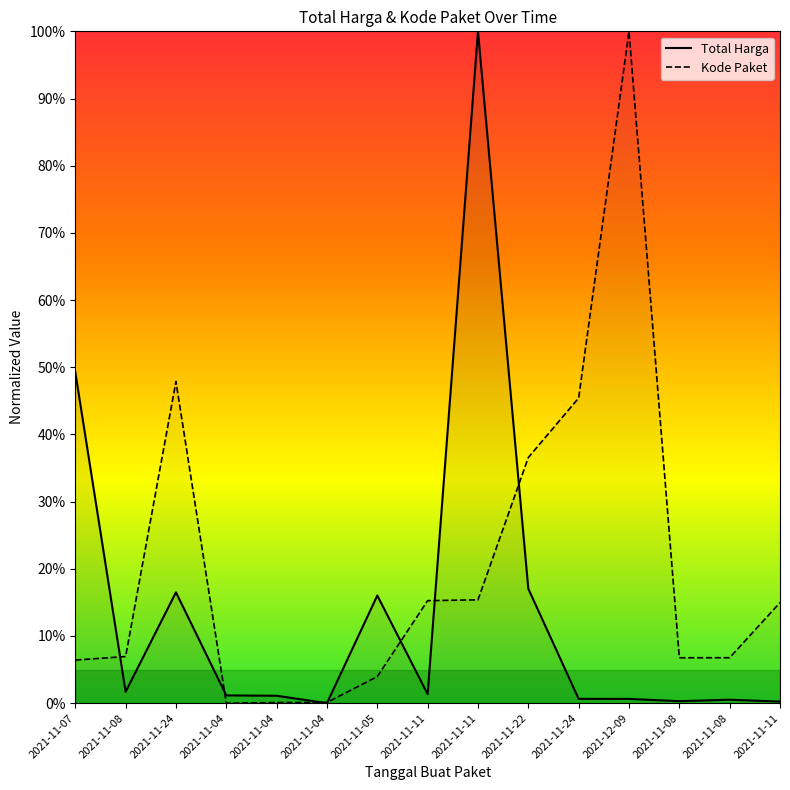

At 2021-12-09, list the series in order from largest to smallest.

Kode Paket, Total Harga